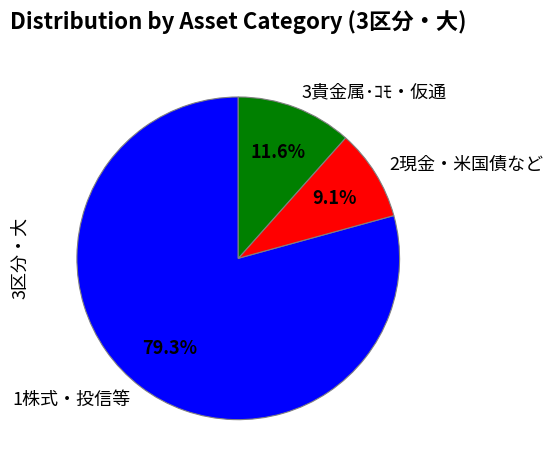

Which has a higher value, 1株式・投信等 or 3貴金属･ｺﾓ・仮通?

1株式・投信等